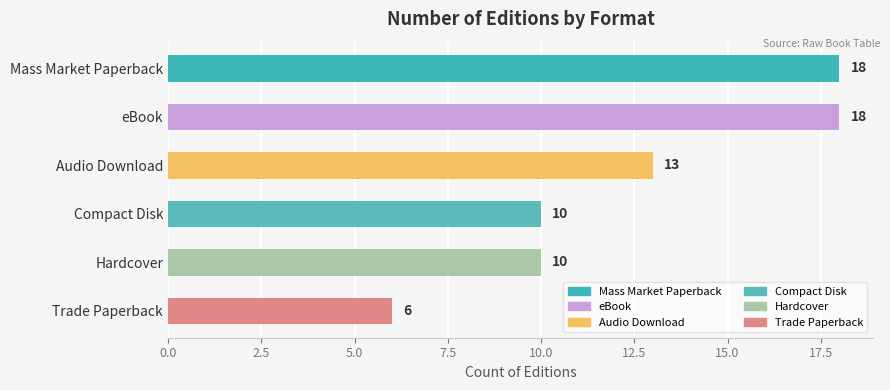

True or false: the data shows 18 at eBook.

True